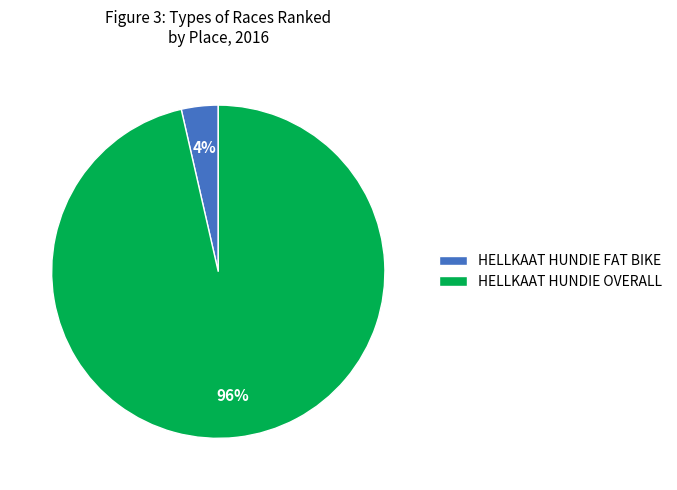

Between HELLKAAT HUNDIE OVERALL and HELLKAAT HUNDIE FAT BIKE, which is larger?

HELLKAAT HUNDIE OVERALL